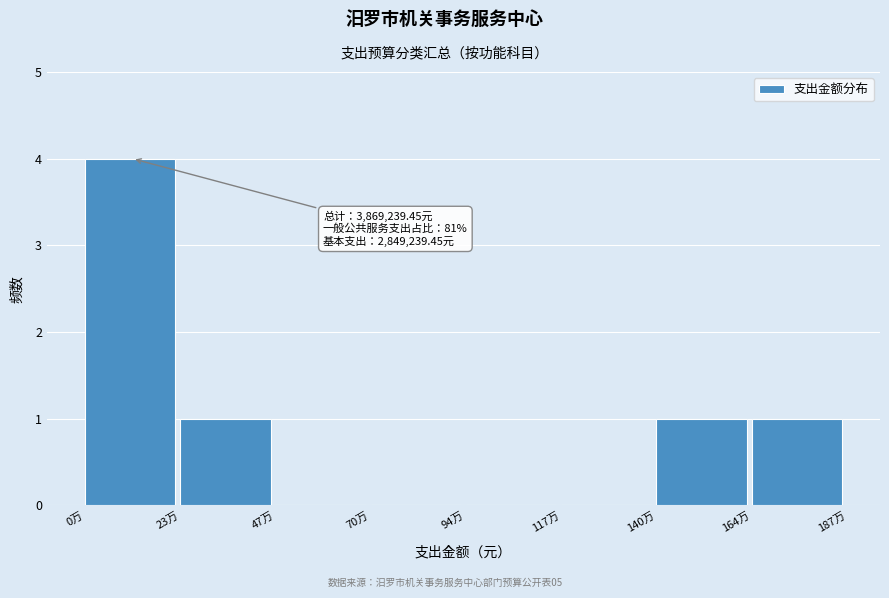

Reading left to right, list all the values displayed in this chart.

0万=4	23万=1	47万=0	70万=0	94万=0	117万=0	140万=1	164万=1